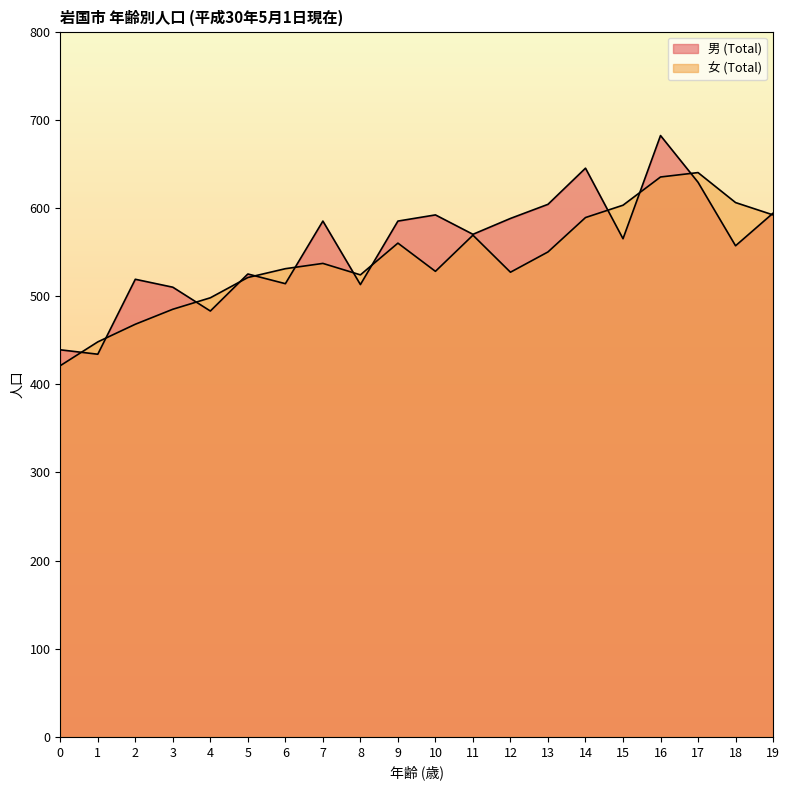

At which category is the sum across all series the highest?

16